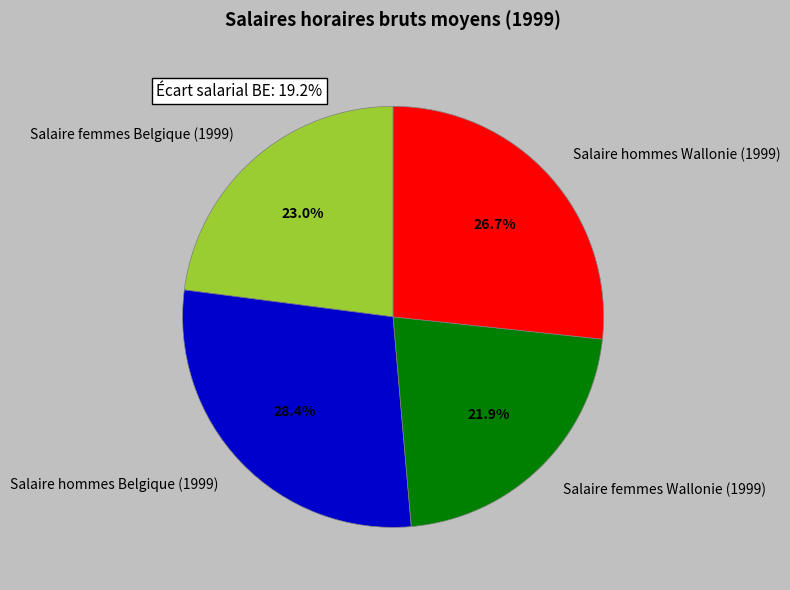

To the nearest percent, what is the difference between the largest and smallest slice percentages?

6%